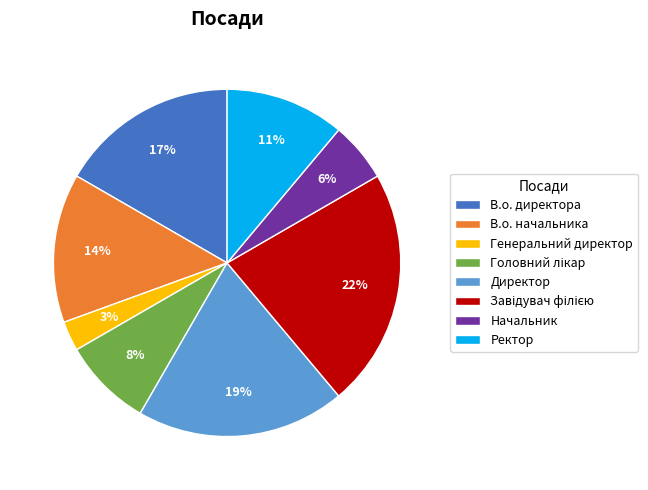

Is there any slice that represents more than half of the pie?

No